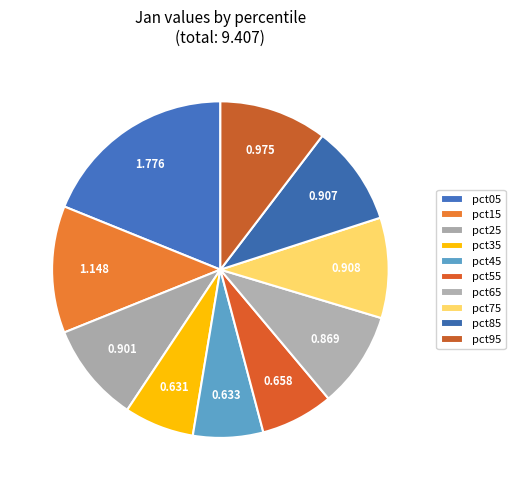

Count the number of slices in the pie.

10